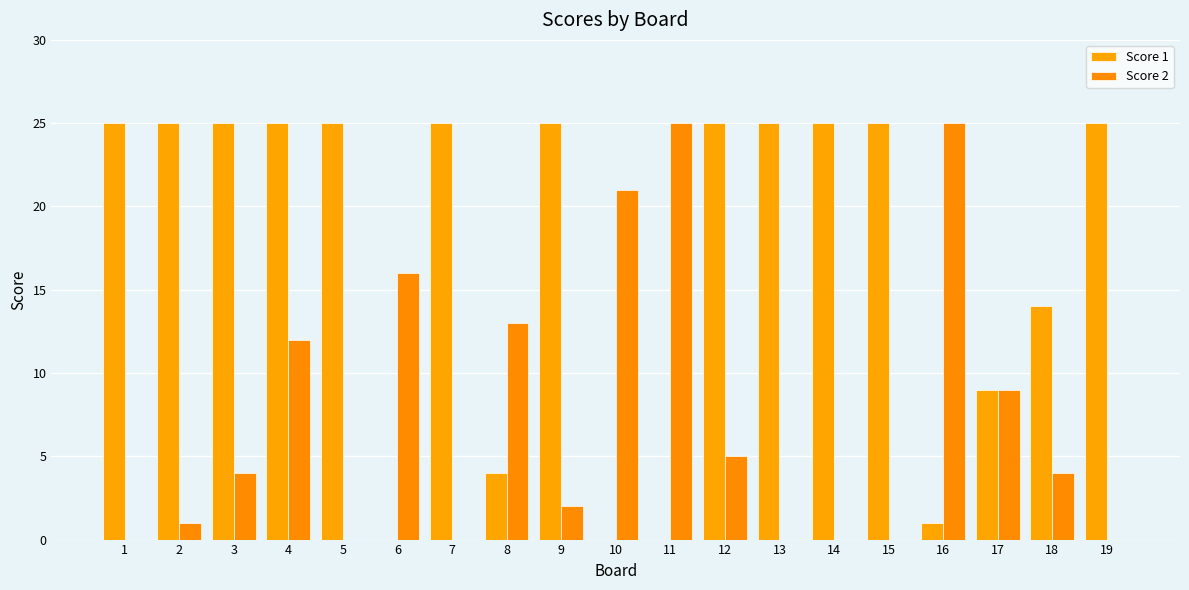

How many groups of bars are there?

19